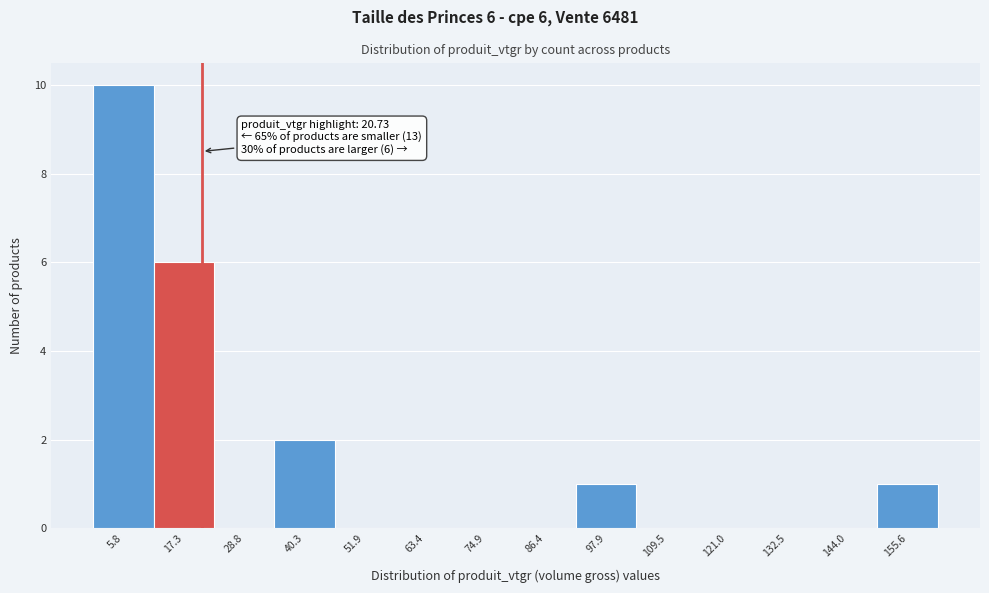

Which range on the x-axis has the tallest bar?

0 to 12